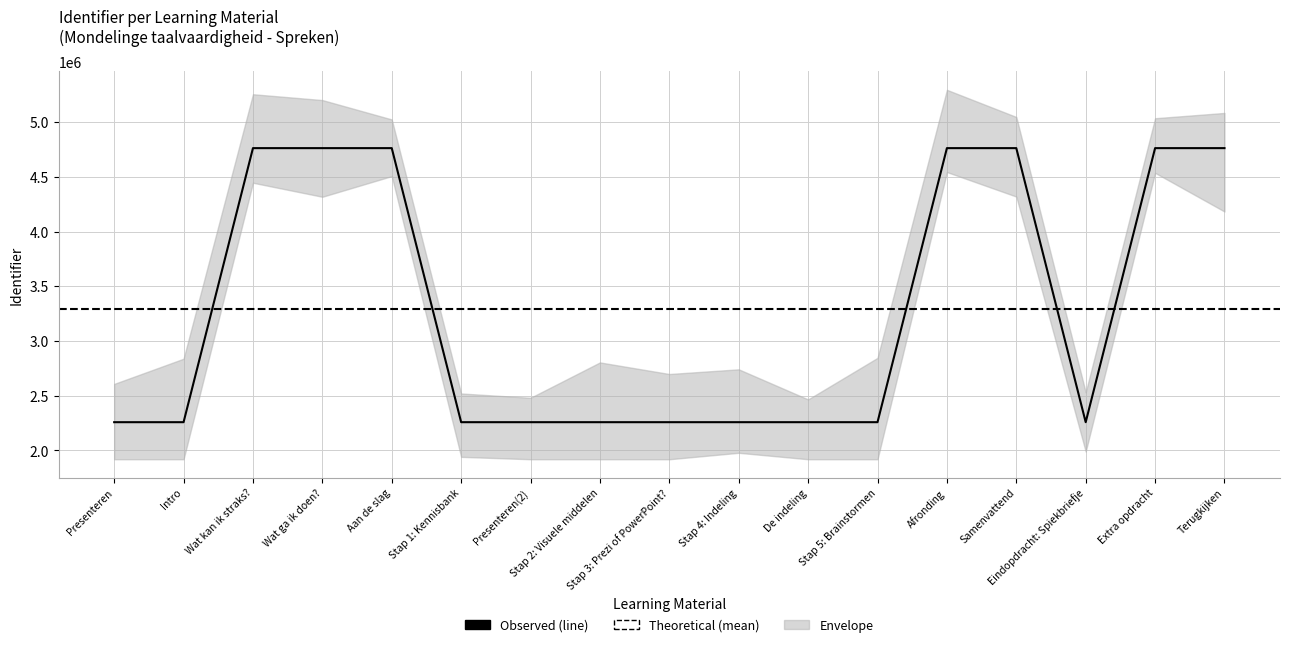

At which category does the chart reach its peak across all series?

Extra opdracht